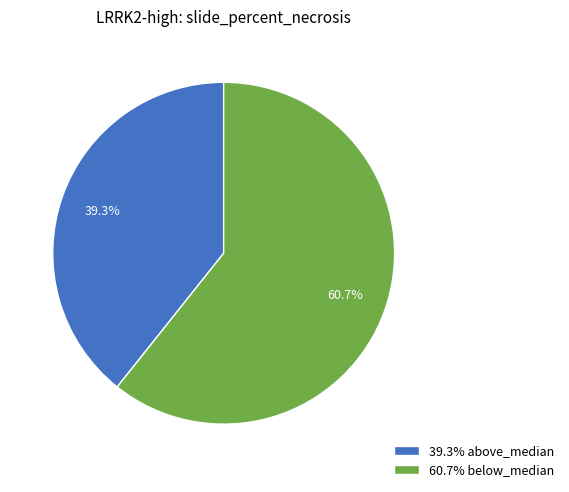

Between 39.3% above_median and 60.7% below_median, which is larger?

60.7% below_median